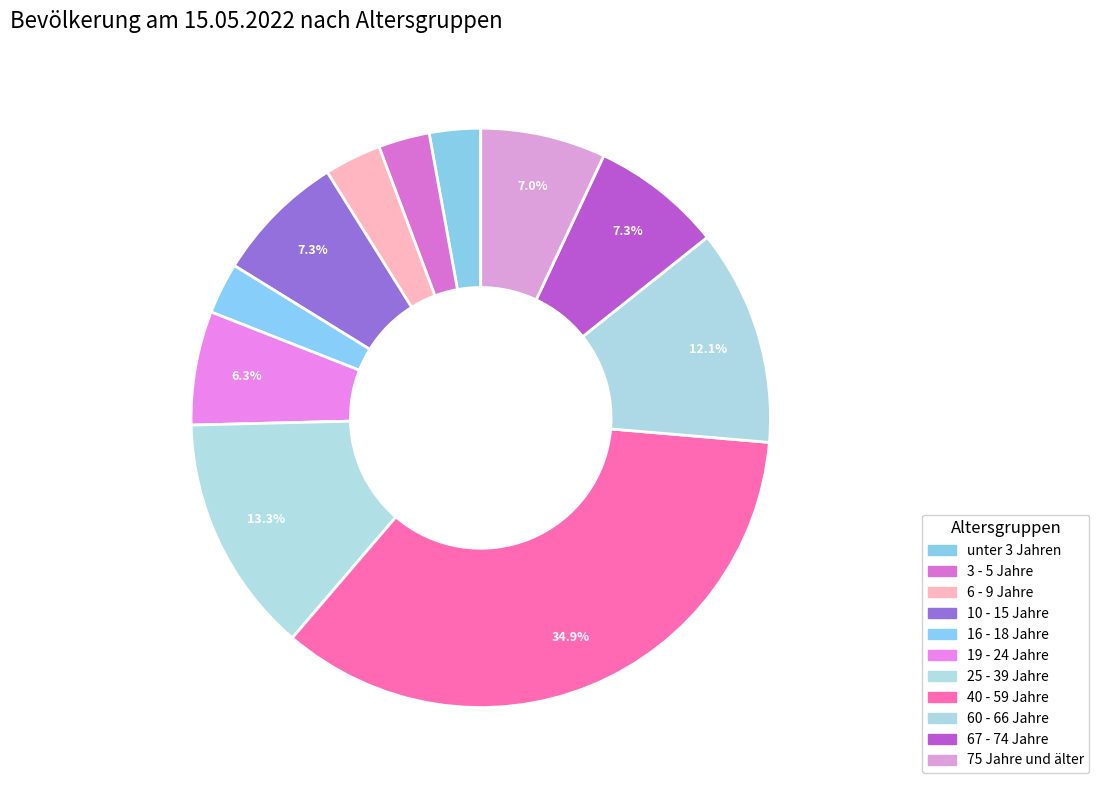

Does 16 - 18 Jahre represent more than half of the total?

No